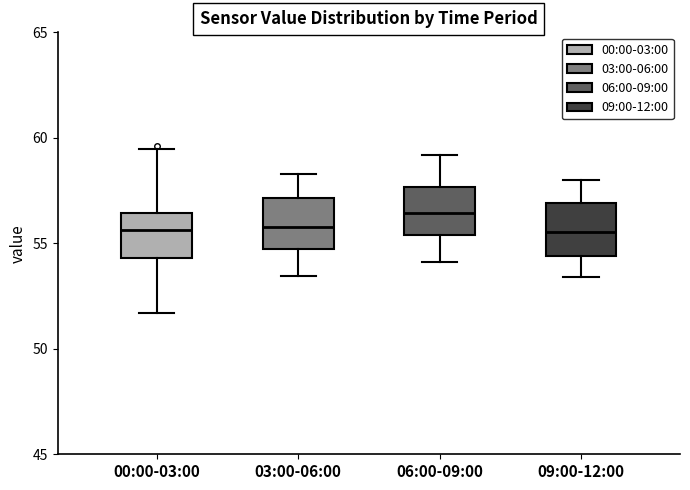

Where does the median line of the box for 06:00-09:00 sit on the y-axis? The values are not printed on the chart, so give them approximately, as read against the axis.

56.5